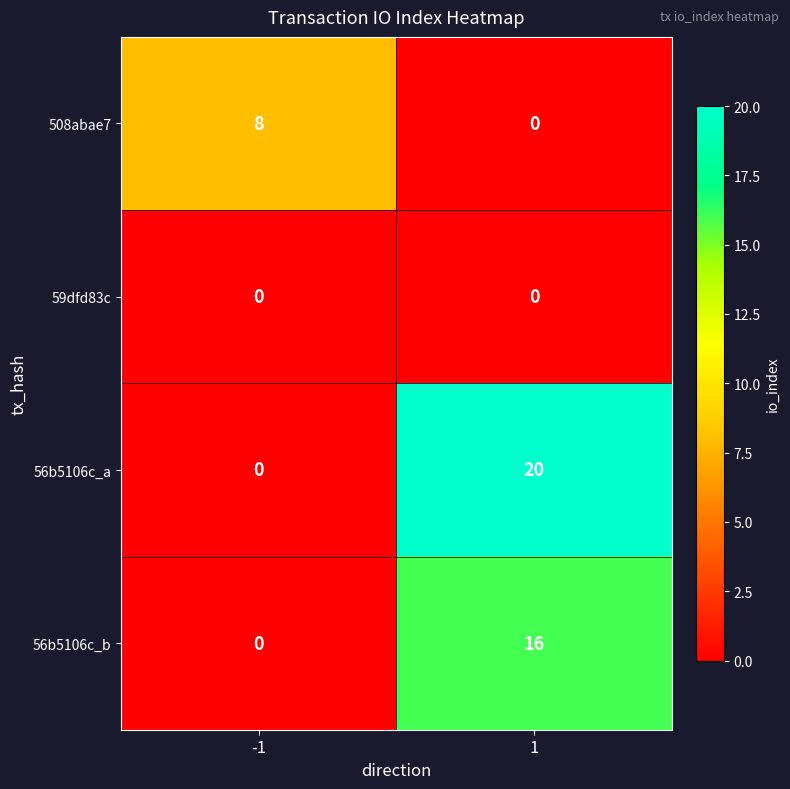

Rank the series by their average value, from highest to lowest.

56b5106c_a, 56b5106c_b, 508abae7, 59dfd83c